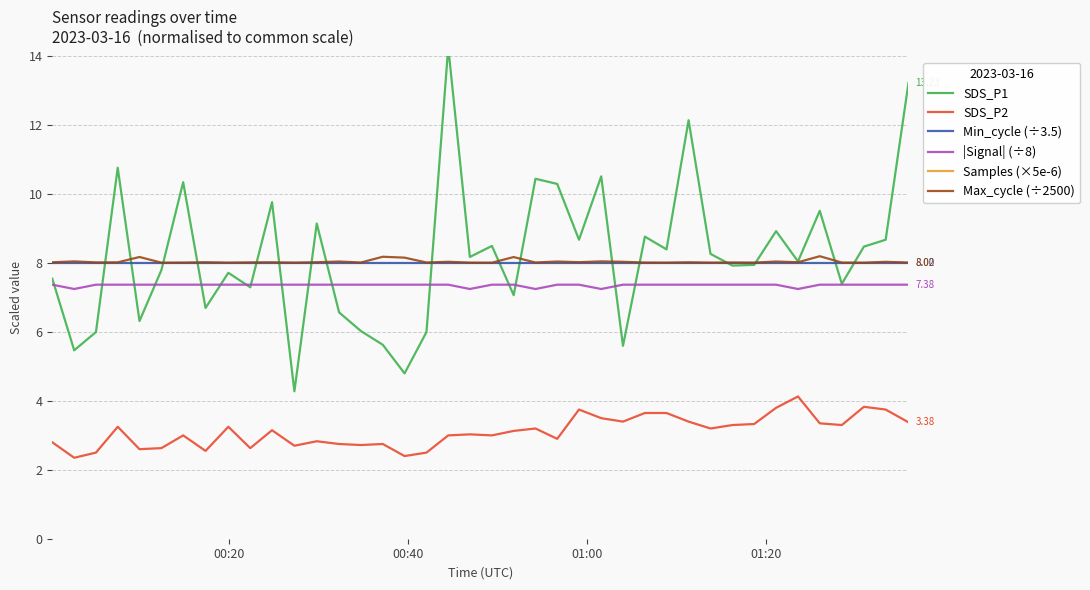

True or false: Min_cycle (÷3.5) and SDS_P2 intersect in this chart.

False